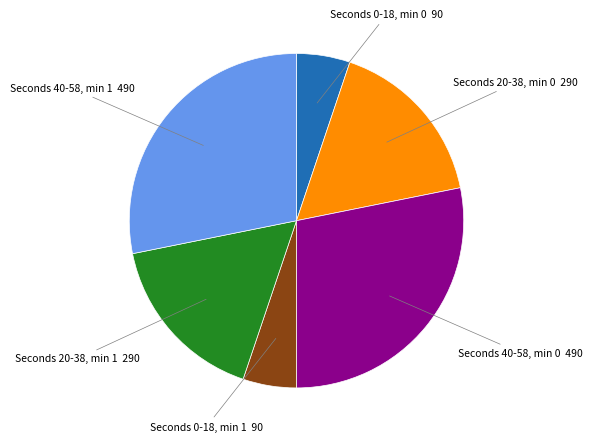

Is it true that Seconds 40-58, min 1 490 is 36% of the pie?

False